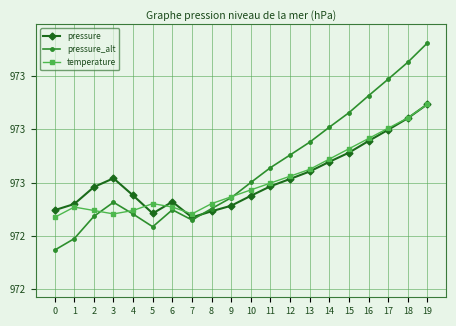

What are all the series names shown in the legend?

pressure, pressure_alt, temperature